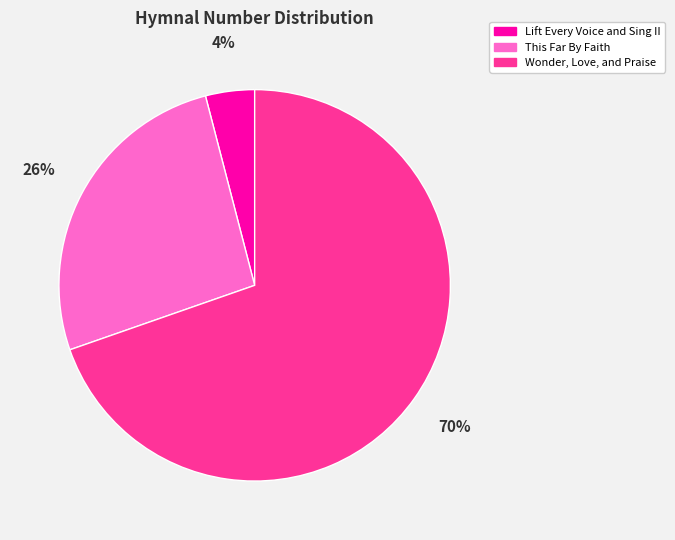

What is the largest slice in the pie chart?

Wonder, Love, and Praise